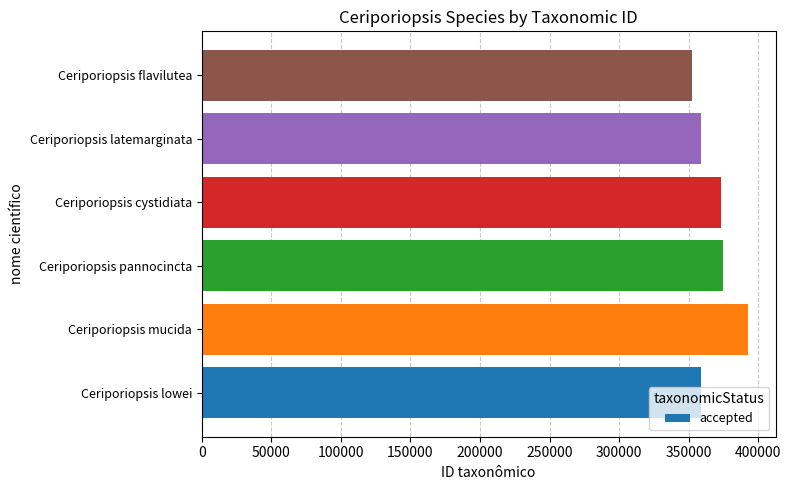

At which category does the chart reach its peak across all series?

Ceriporiopsis mucida